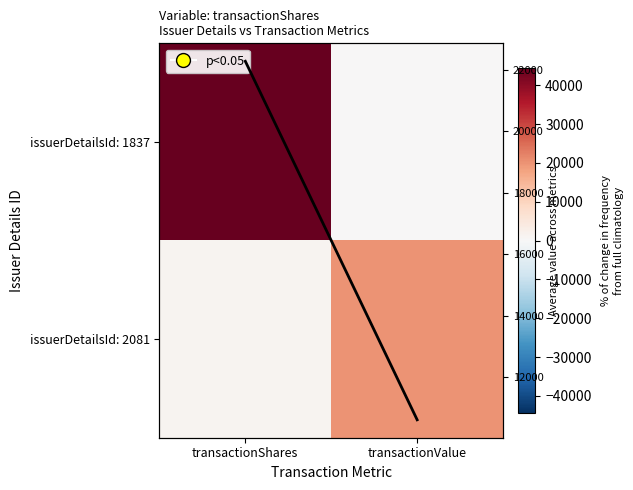

What is the spread (max minus min) of values at transactionValue?

20167.0